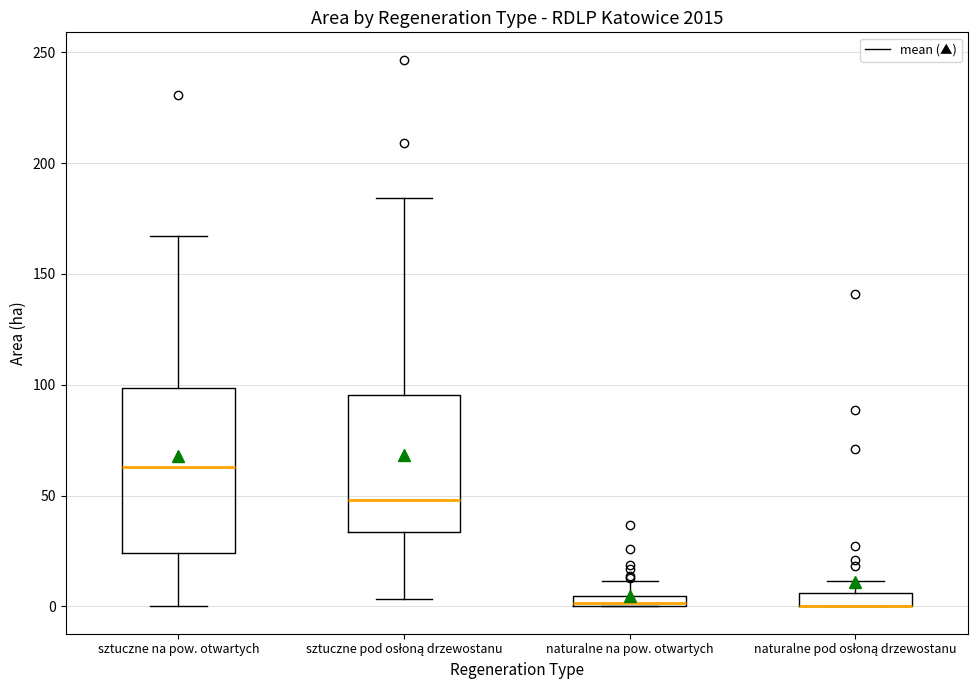

Comparing the boxes themselves (not the whiskers), which one is the tallest?

sztuczne na pow. otwartych